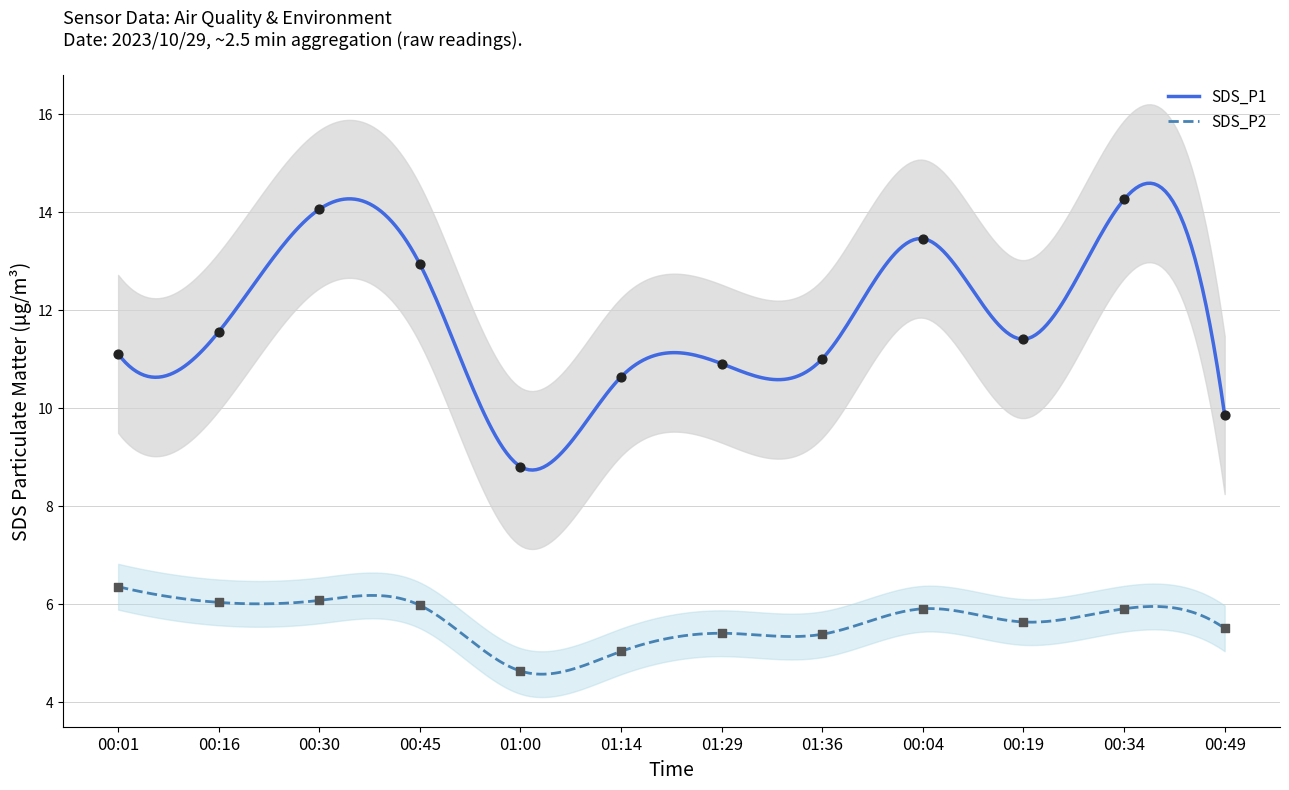

What is the total value across all series at 00:04?

19.4